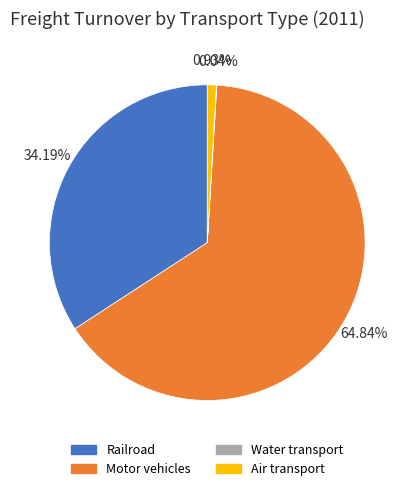

Which category has the biggest portion of the pie?

Motor vehicles